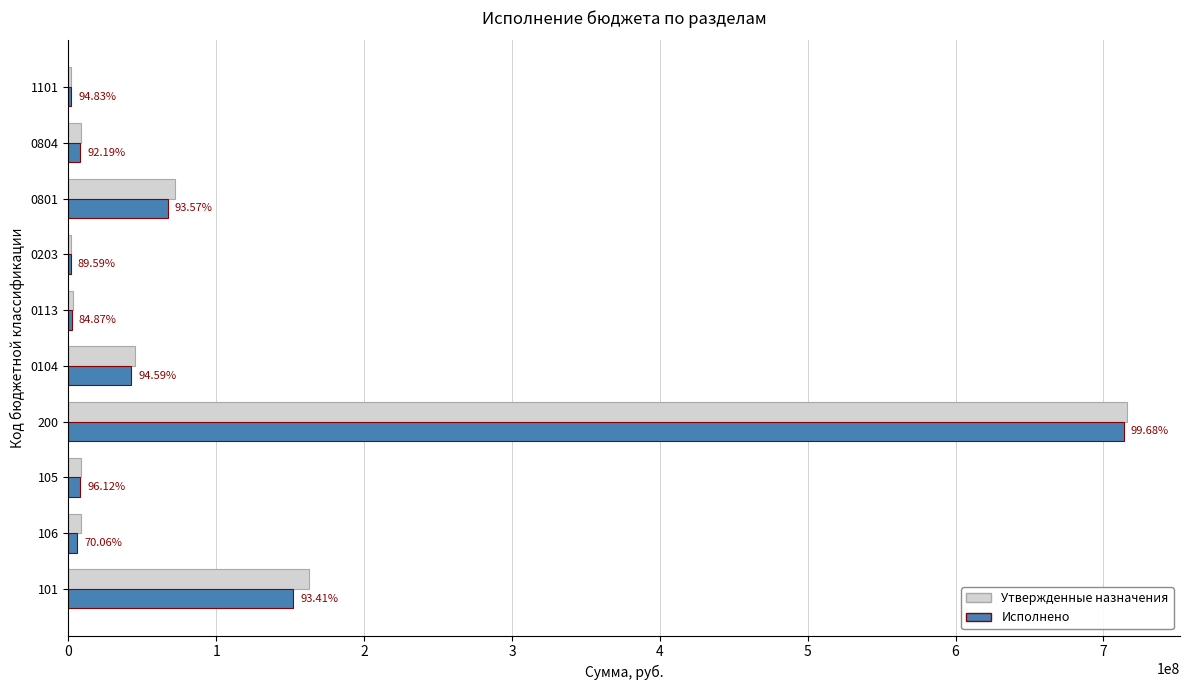

What are all the series names shown in the legend?

Утвержденные назначения, Исполнено